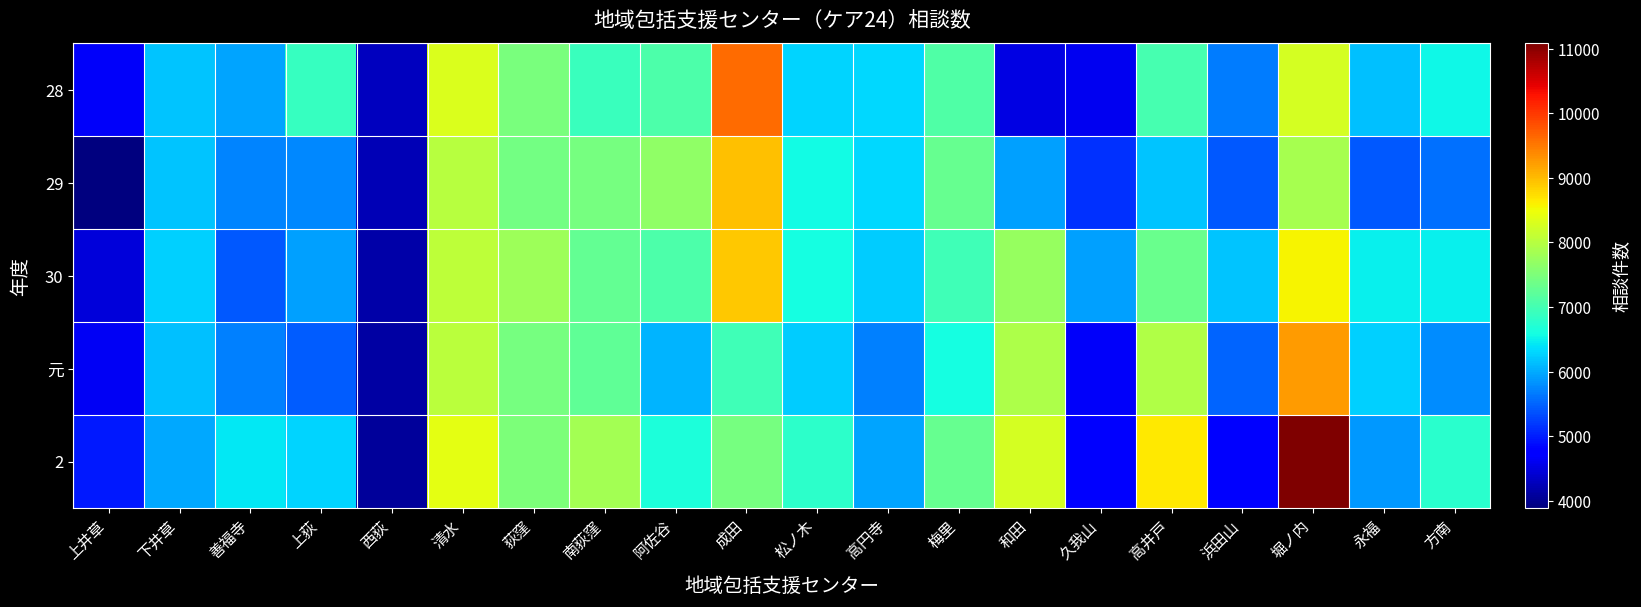

What is the greatest value displayed?

11084